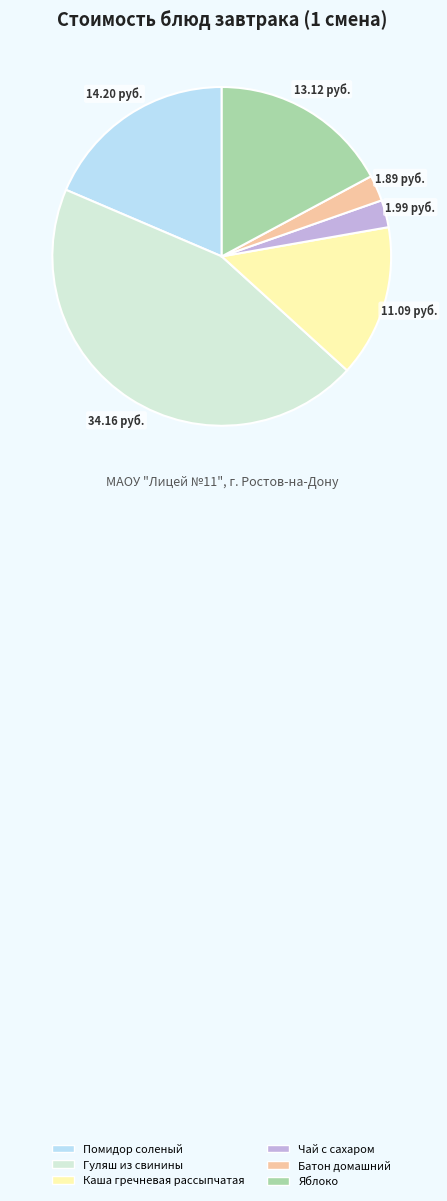

Does any single category account for the majority?

No